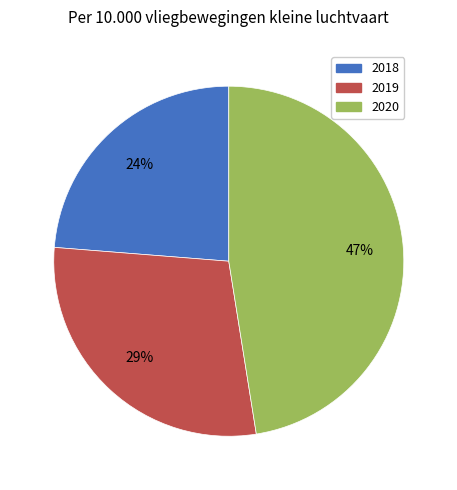

The 2019 slice represents 42% of the pie. True or false?

False